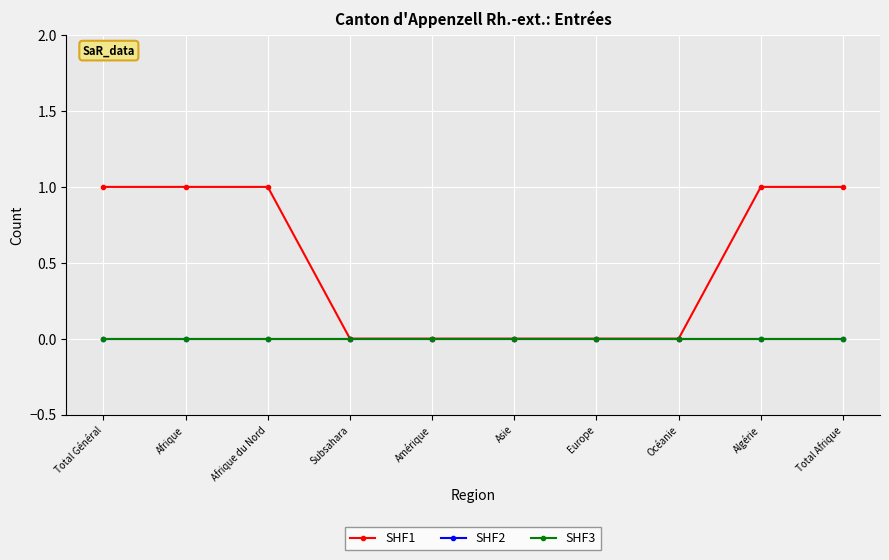

What position from the left is Asie?

6